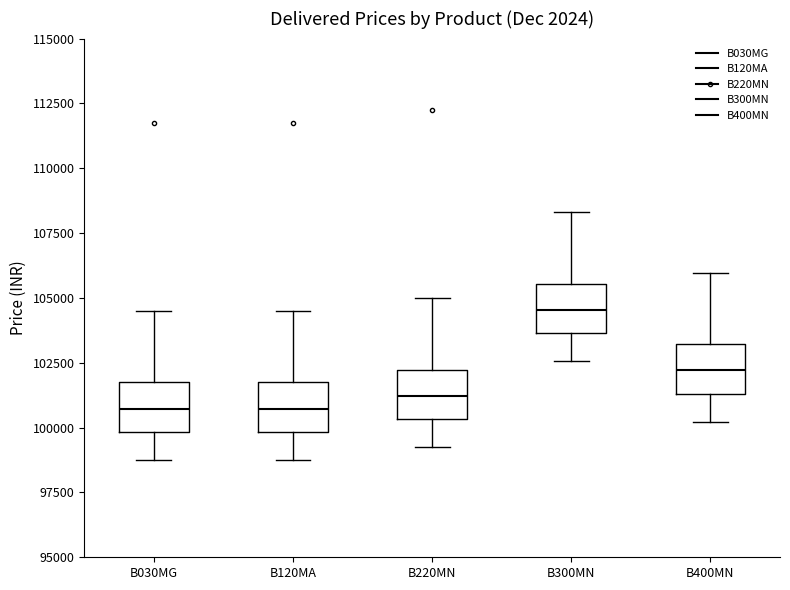

Reading left to right, transcribe this box plot: for each box, give where its median line is, the range the box spans, and where its two whiskers end, as read against the y-axis. The values are not printed on the chart, so give them approximately, as read against the axis.

B030MG: median 100500, box 100000 to 101500, whiskers 99000 to 104500
B120MA: median 100500, box 100000 to 101500, whiskers 99000 to 104500
B220MN: median 101000, box 100500 to 102000, whiskers 99500 to 105000
B300MN: median 104500, box 103500 to 105500, whiskers 102500 to 108500
B400MN: median 102000, box 101500 to 103000, whiskers 100000 to 106000